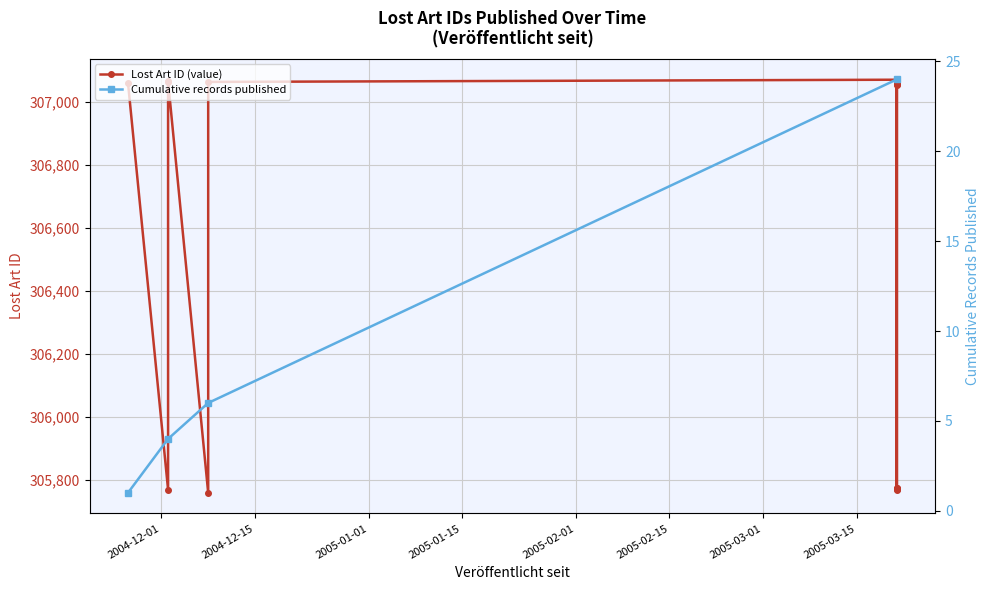

At which category does the data reach its first local peak?

2004-12-02